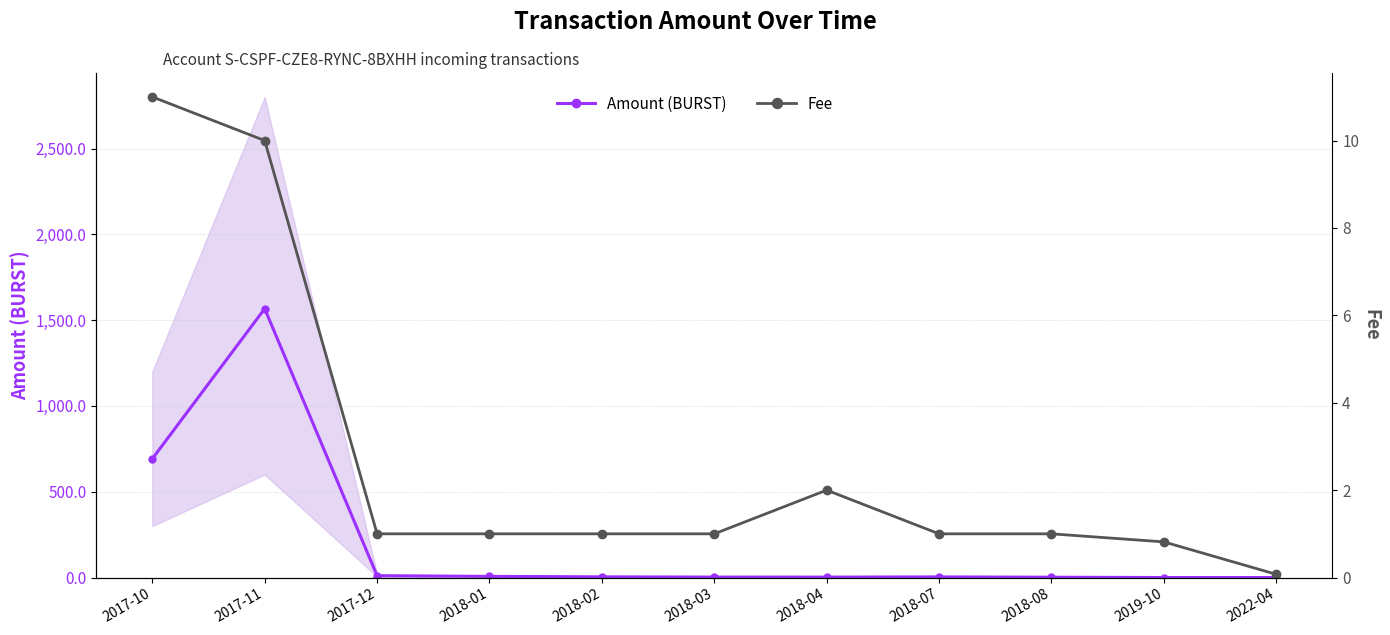

Is the value of Fee at 2017-12 greater than the value of Amount (BURST) at 2018-01?

No